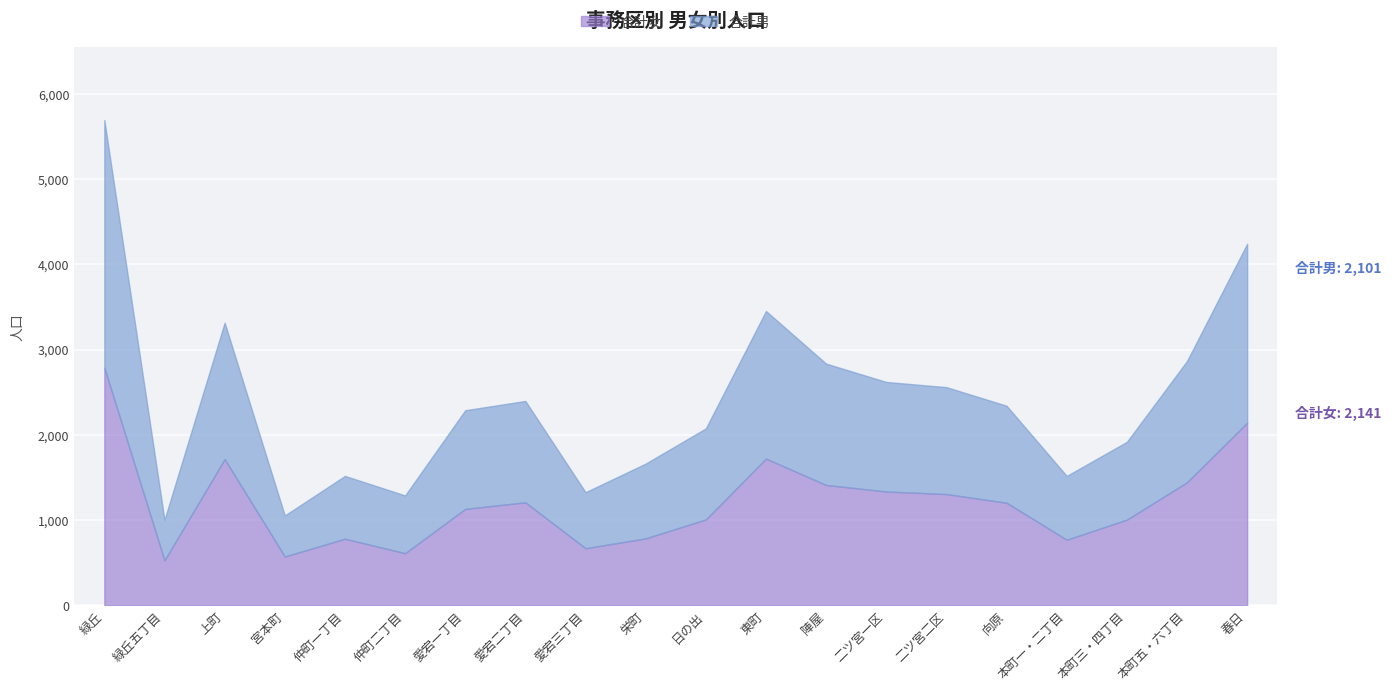

What is the label of the 13th point from the right?

愛宕二丁目